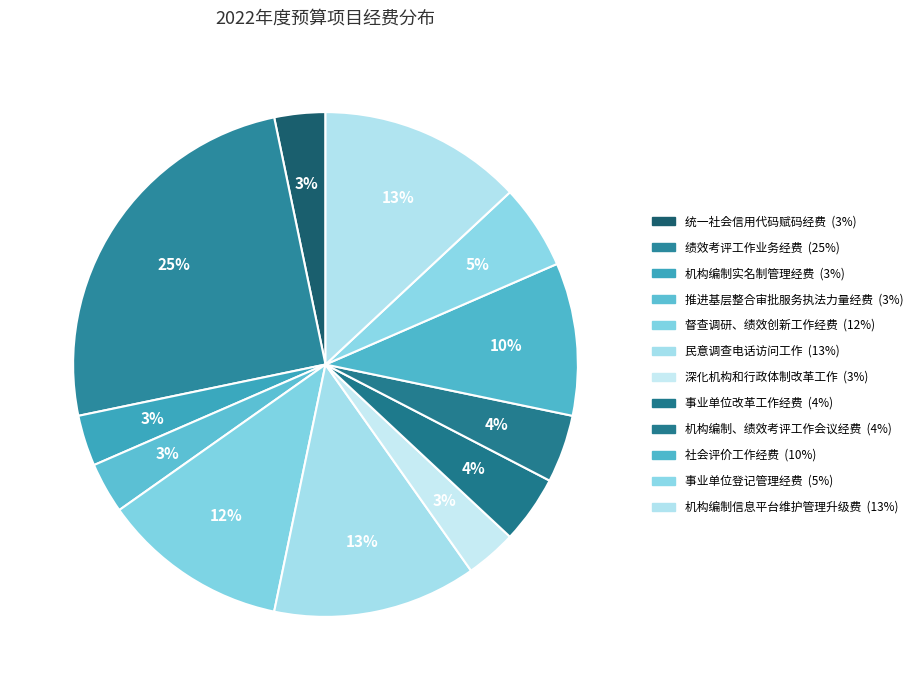

How many slices are in this pie chart?

12